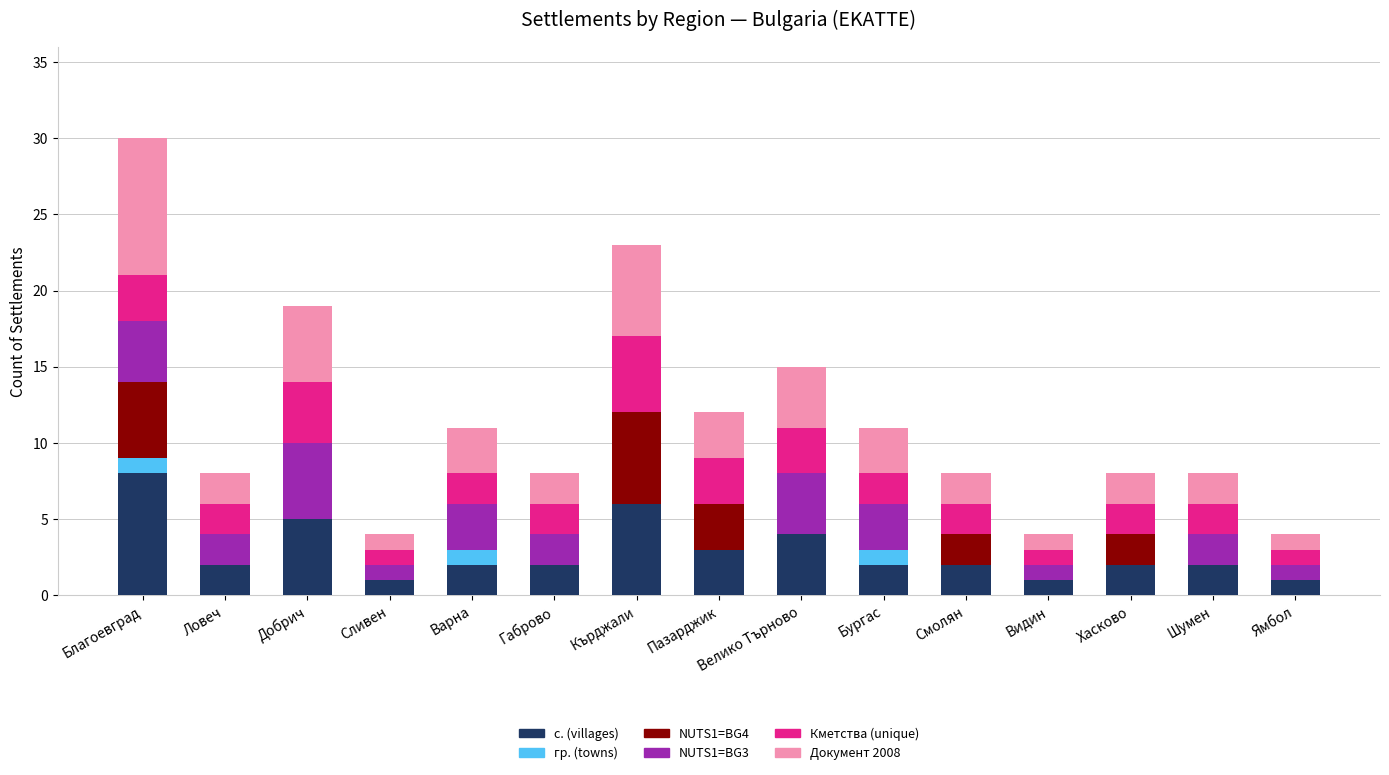

What is the maximum value for с. (villages)?

8